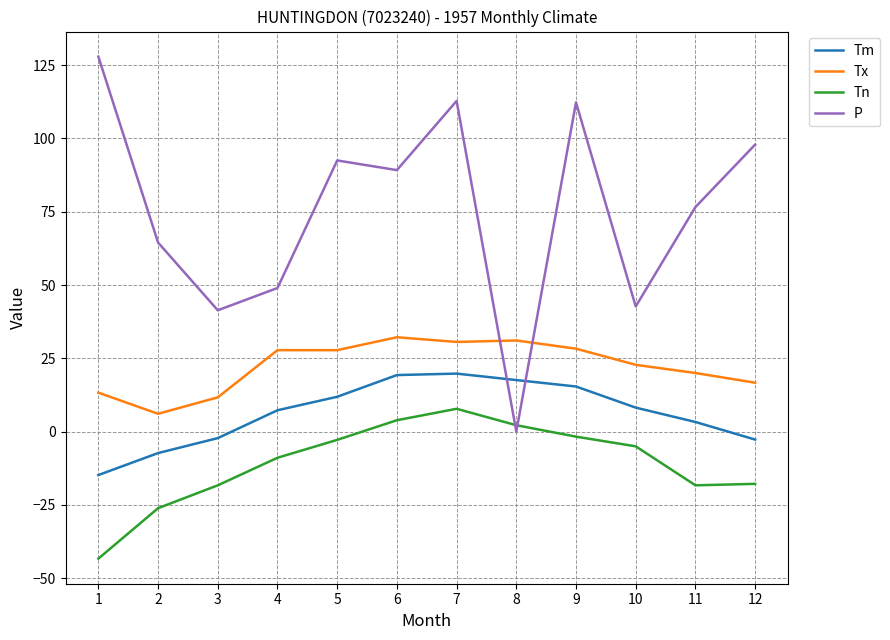

What is the highest value of the P series?

127.9